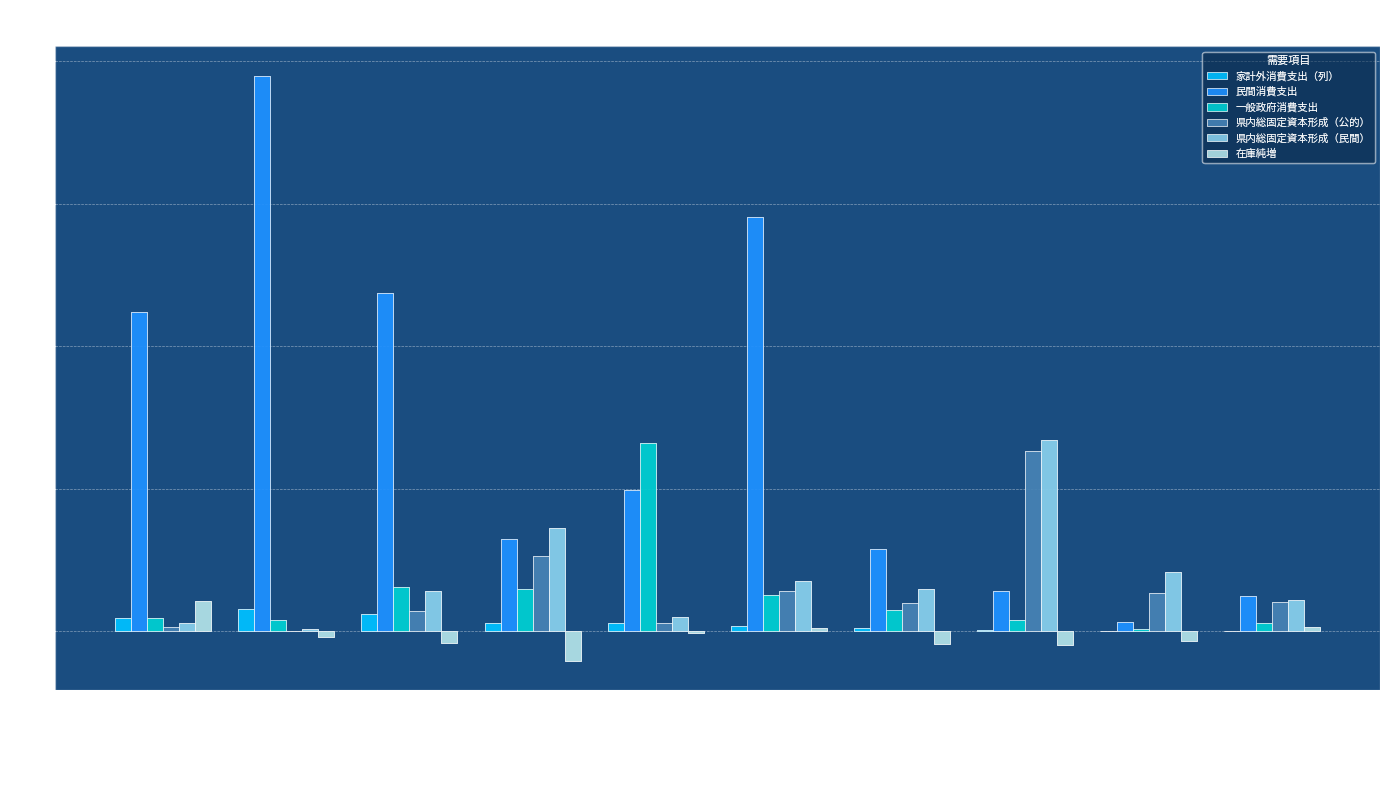

True or false: 民間消費支出 has a value of 0.0 at 窯業・土石製品.

False